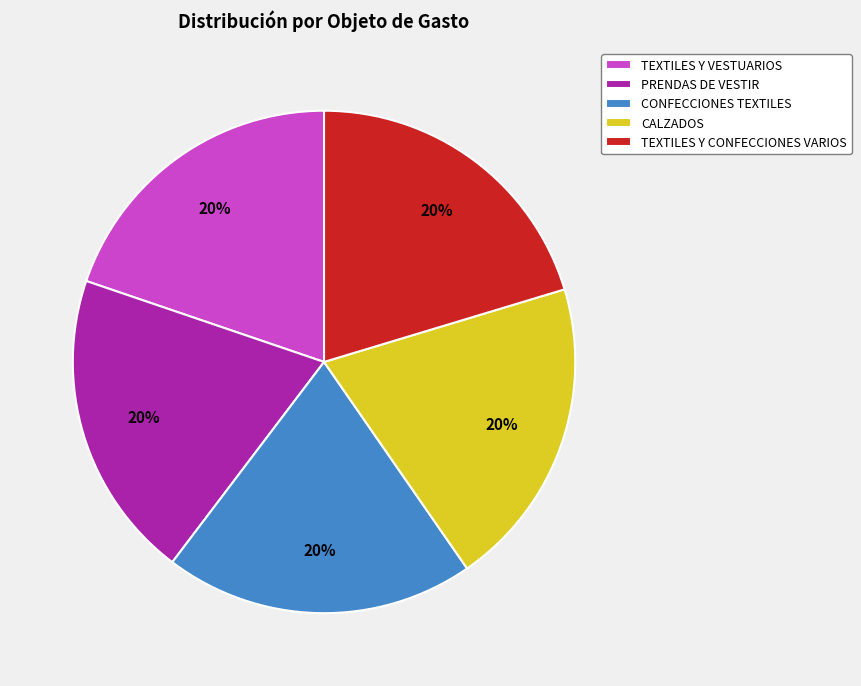

To the nearest percent, what is the average slice percentage?

20%